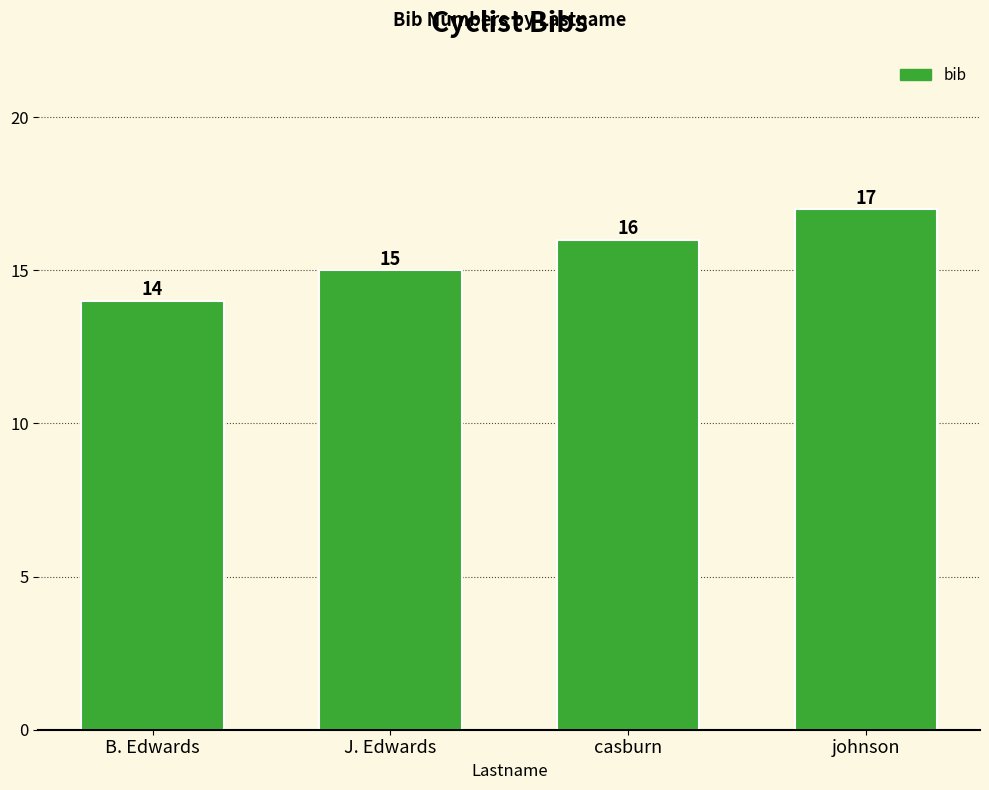

List the labels in order of value, largest first.

johnson, casburn, J. Edwards, B. Edwards